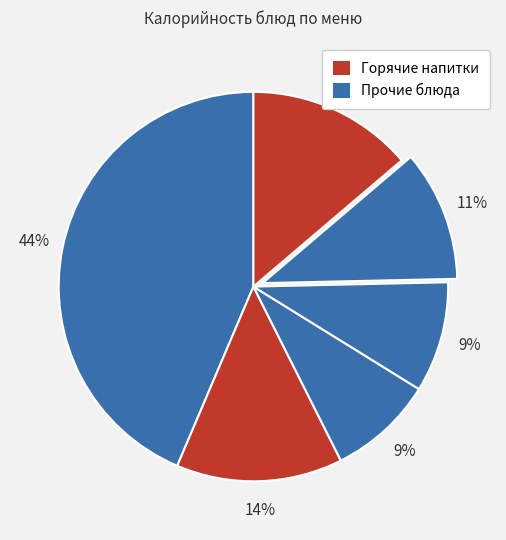

How many segments does this pie chart have?

6